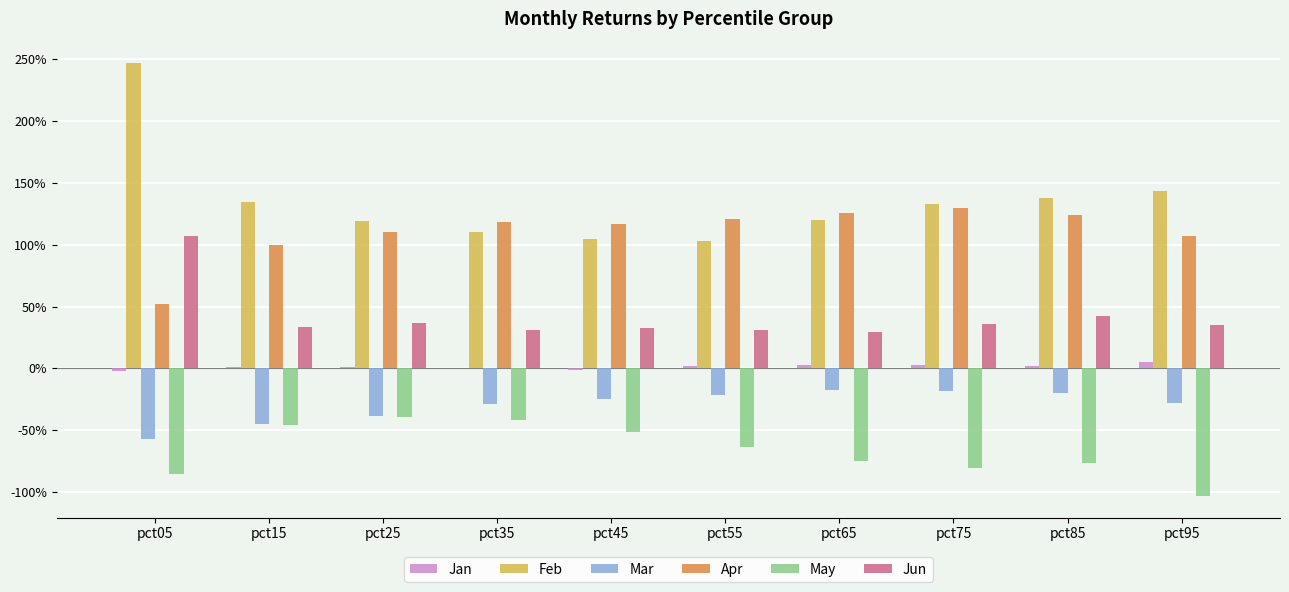

What is the sum of all Apr values?

11.0